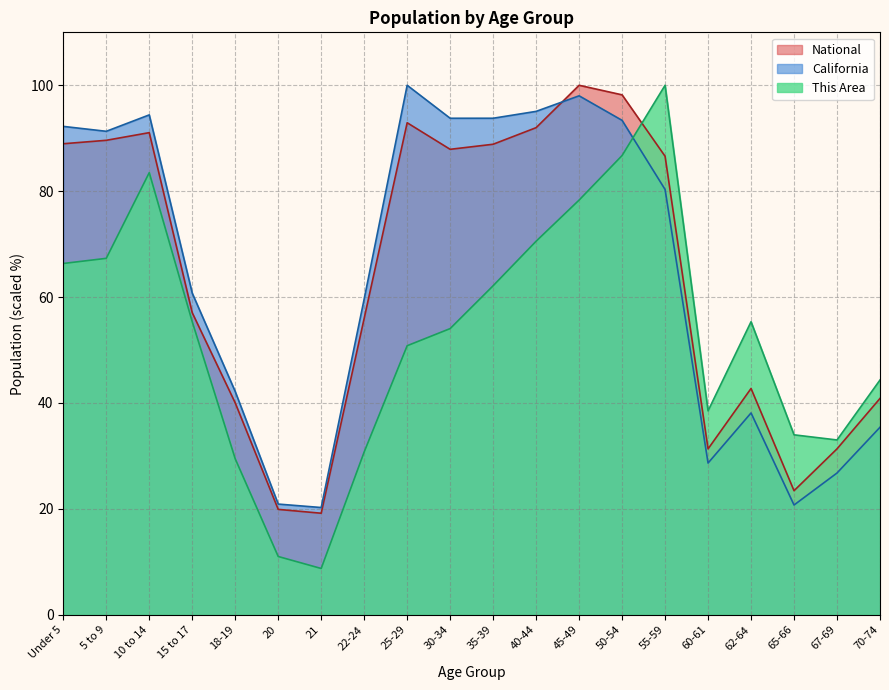

What position from the left is Under 5?

1